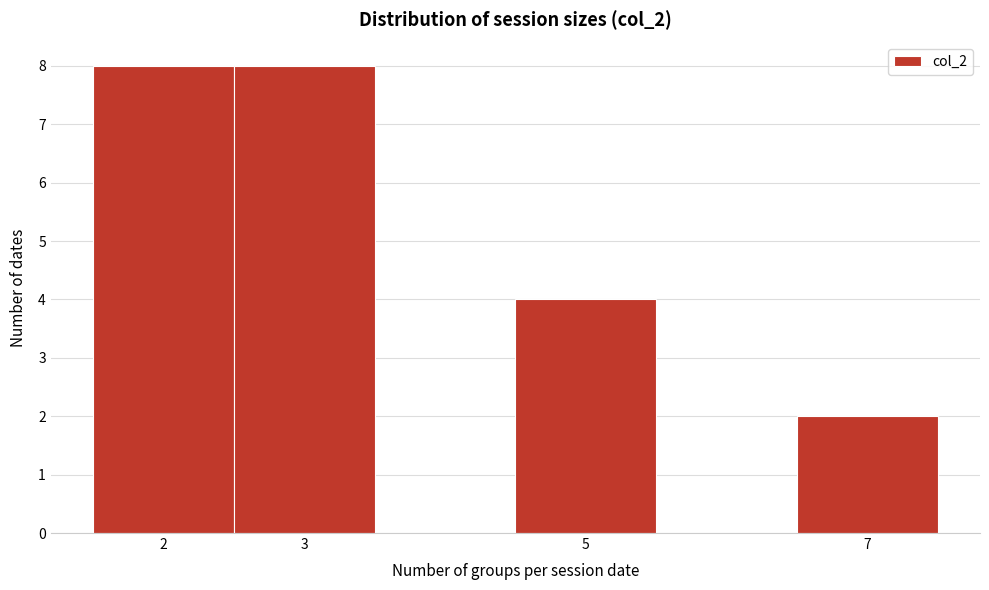

Reading left to right, transcribe this chart: for each bar, give the range it covers on the x-axis and its height. The values are not printed on the chart, so give them approximately, as read against the axis.

1.5 to 2.5: 8
2.5 to 3.5: 8
3.5 to 4.5: 0
4.5 to 5.5: 4
5.5 to 6.5: 0
6.5 to 7.5: 2